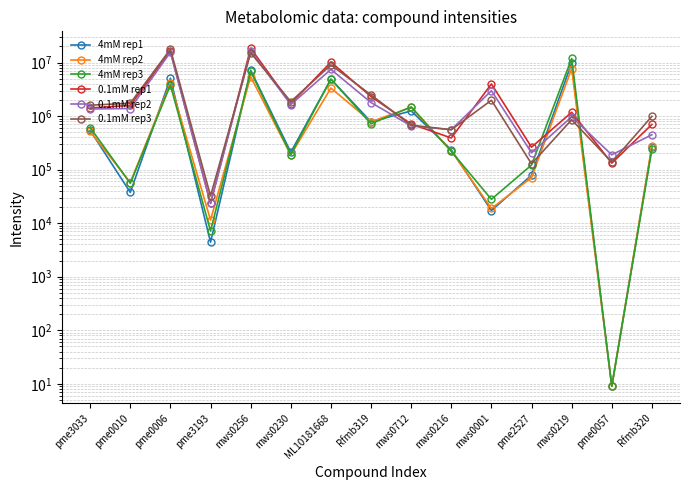

At which category does 0.1mM rep1 reach its first local valley?

pme3193